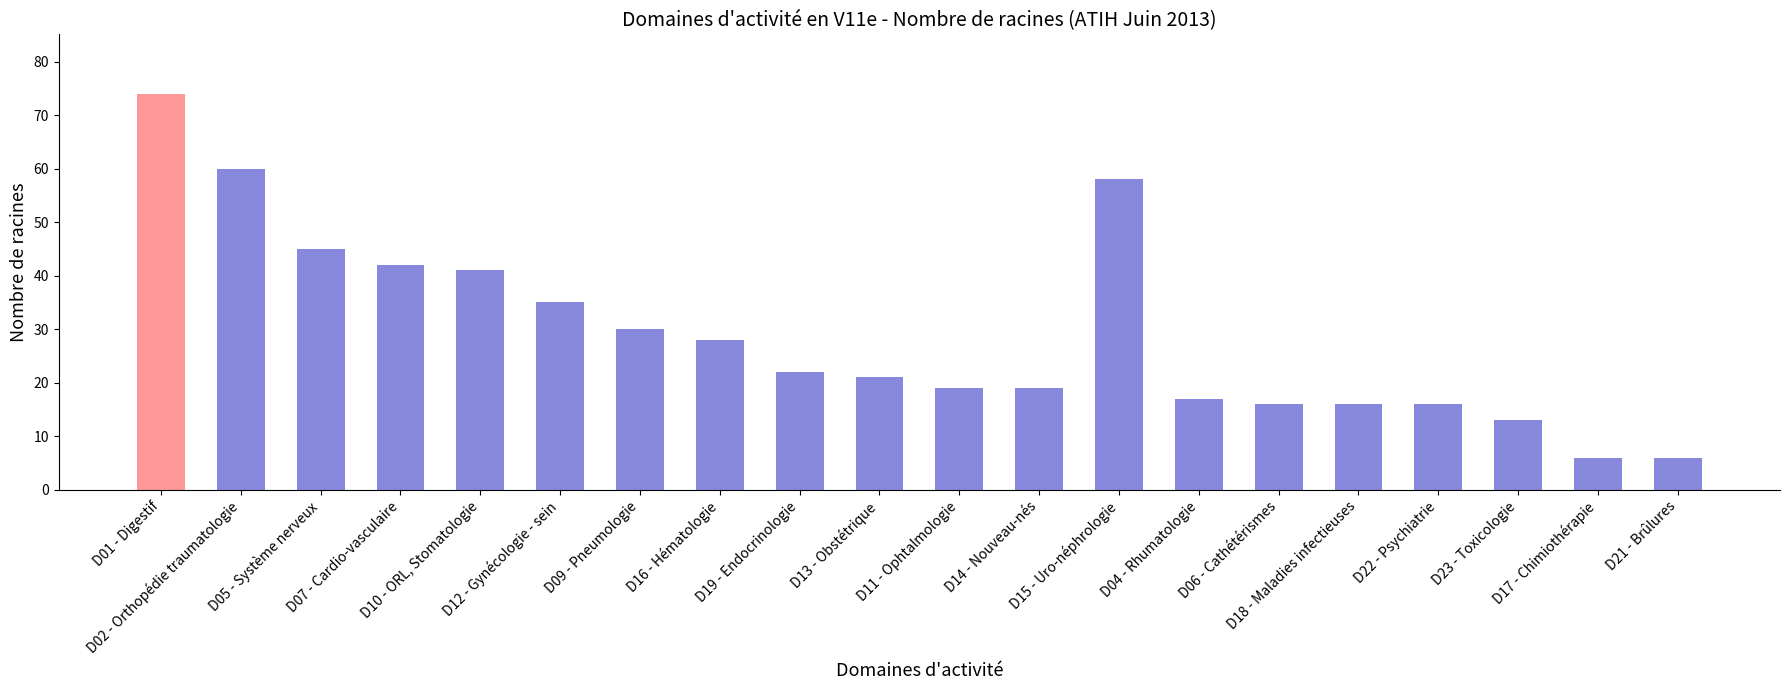

Where does the data first go above 22?

D01 - Digestif